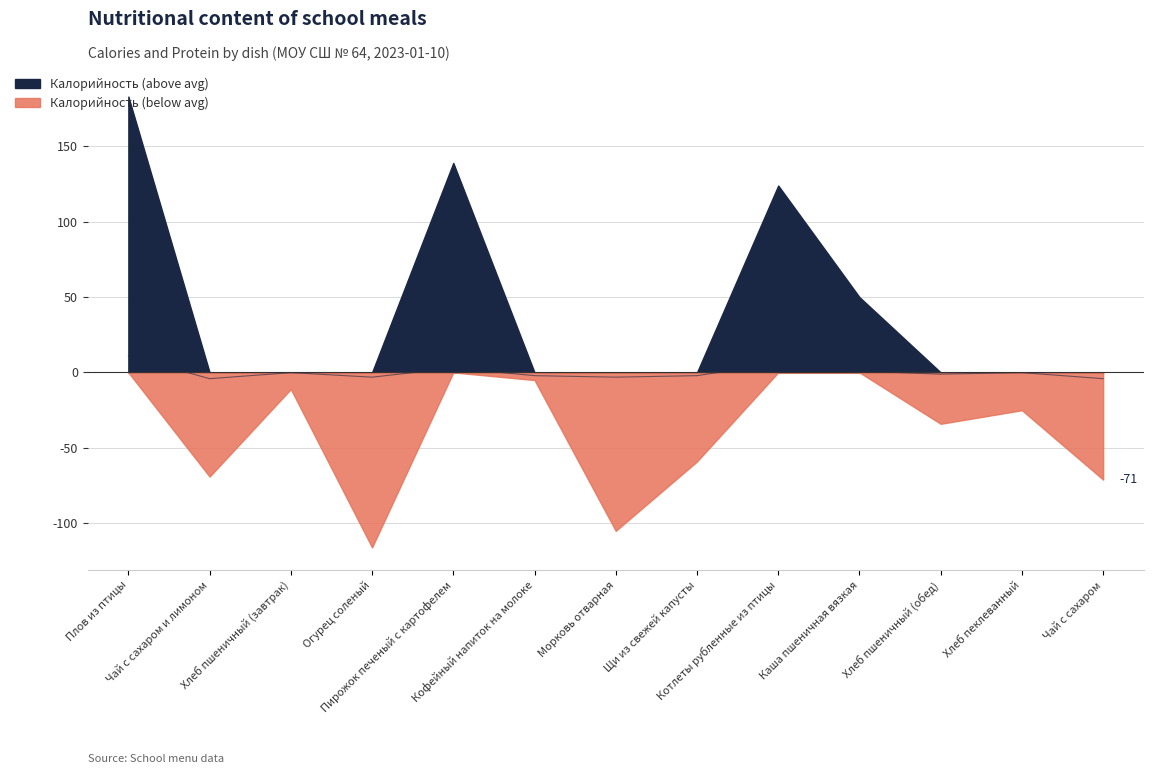

Does the chart have visible grid lines?

Yes